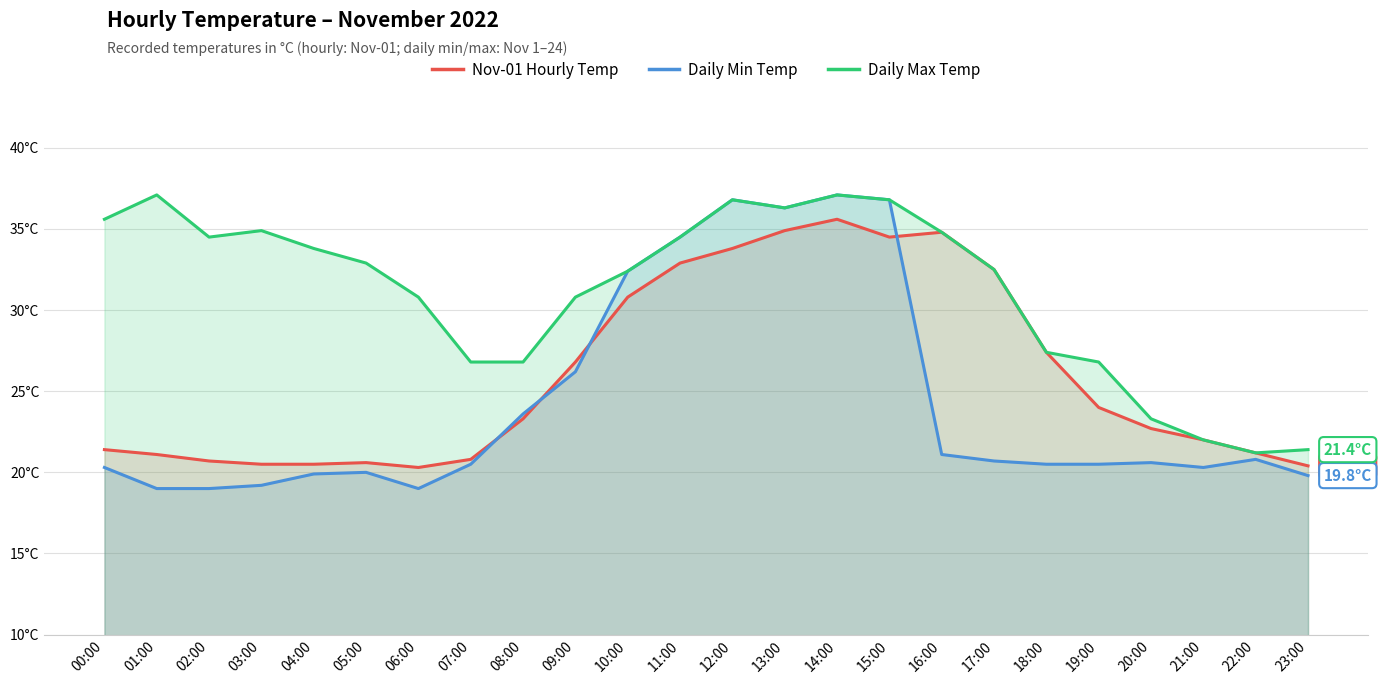

How many values in the Daily Min Temp series exceed 20?

17